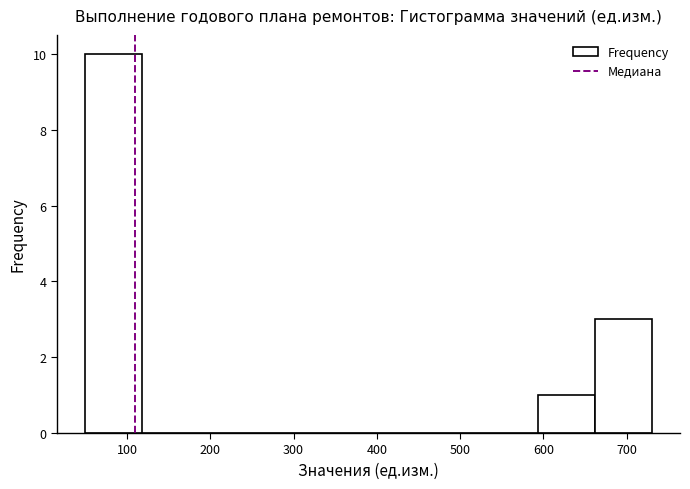

Reading left to right, list every bar in this chart as the range it spans on the x-axis followed by its height. Neither the bar edges nor the heights are printed on the chart, so give them approximately, as read against the axes.

50 to 118: 10
118 to 186: 0
186 to 254: 0
254 to 322: 0
322 to 390: 0
390 to 458: 0
458 to 526: 0
526 to 594: 0
594 to 662: 1
662 to 730: 3